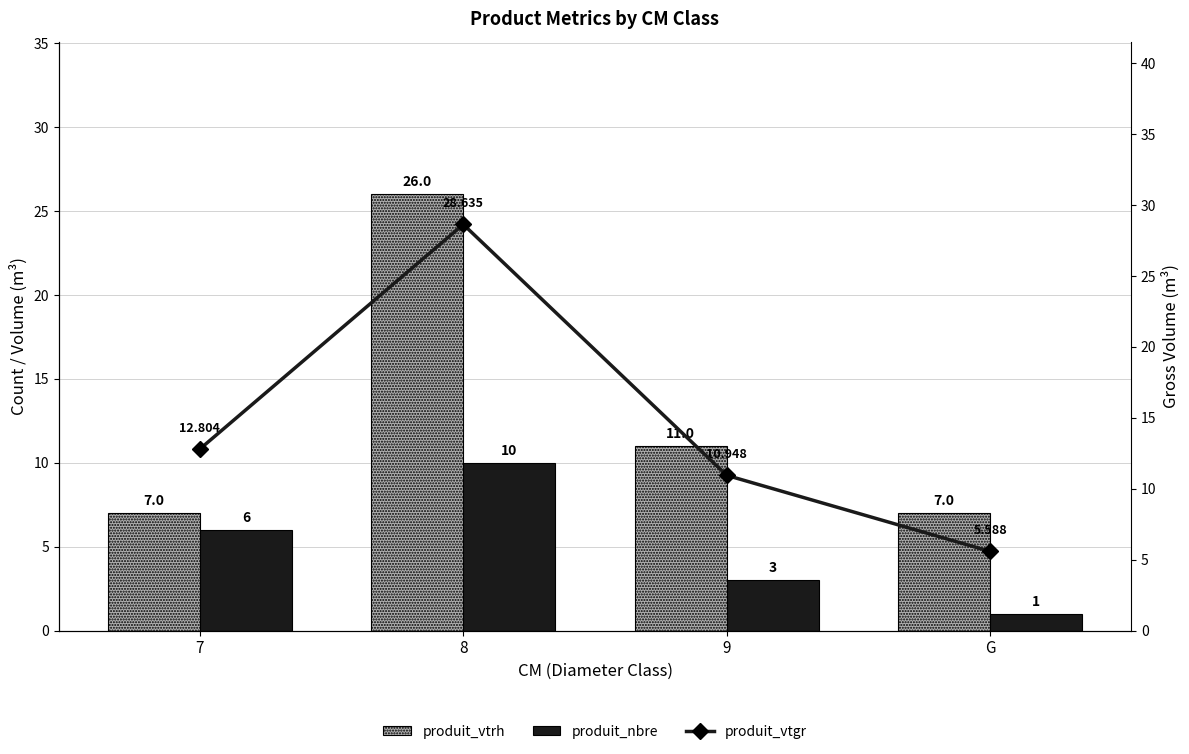

How many values in the produit_vtrh series are below 11?

2